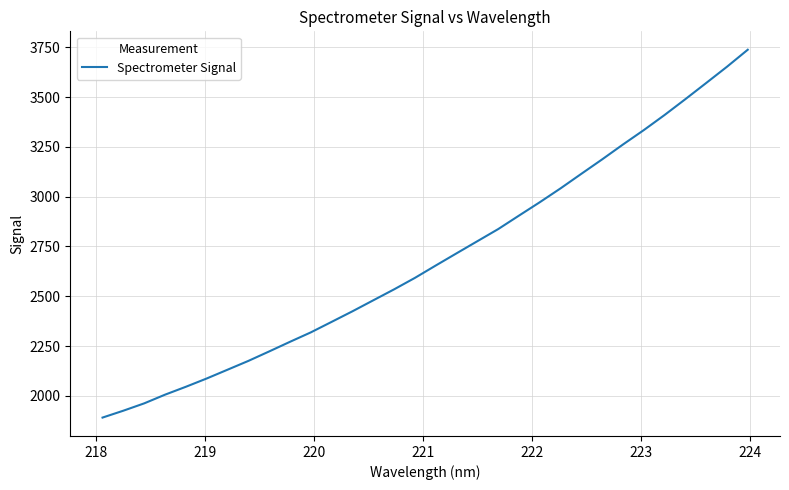

What is the smallest value displayed?

1890.5